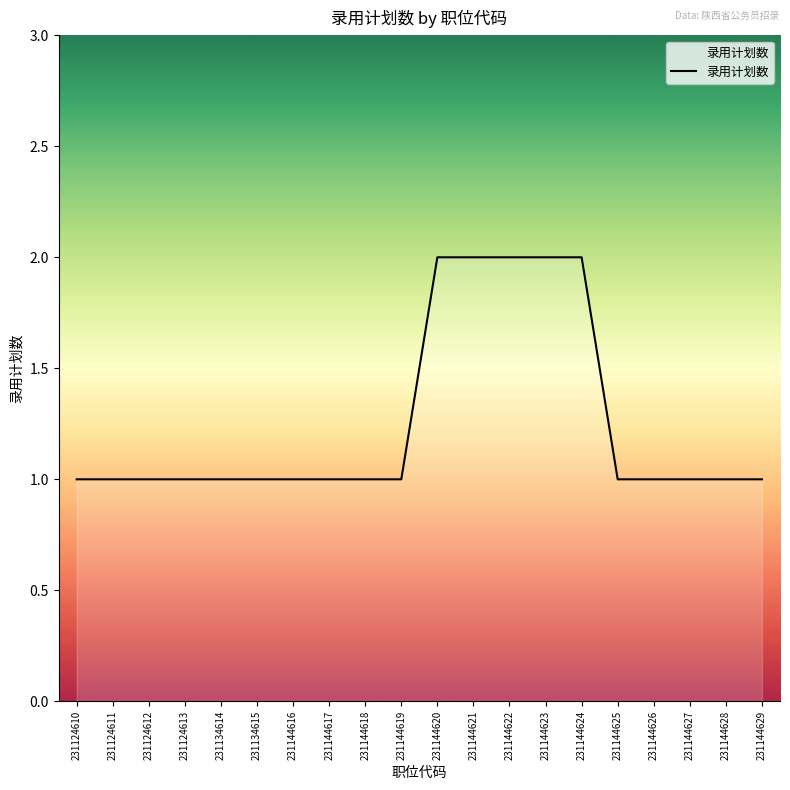

What is the ratio of the value at 231144625 to the value at 231144621?

0.5